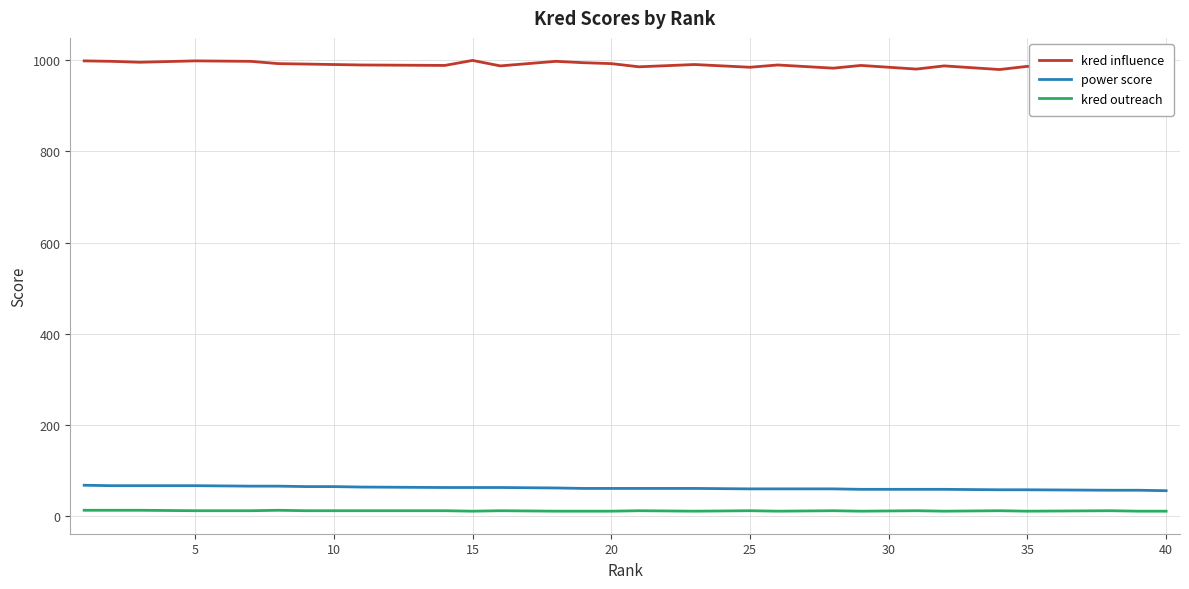

What is the total value across all series at 10?

1074